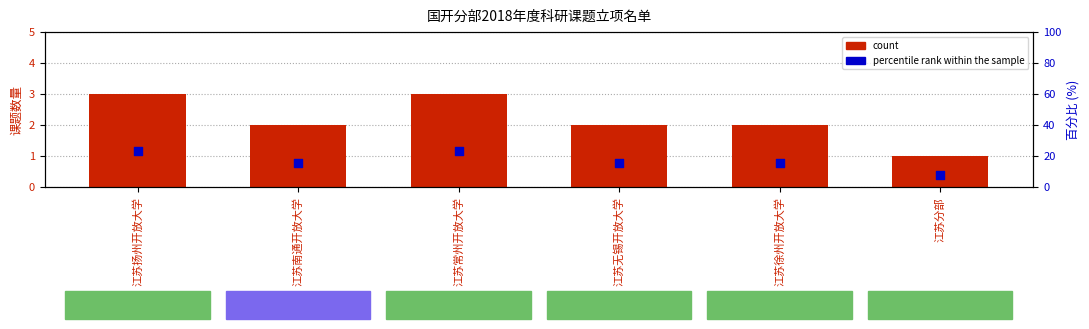

At which category is the sum across all series the highest?

江苏扬州开放大学